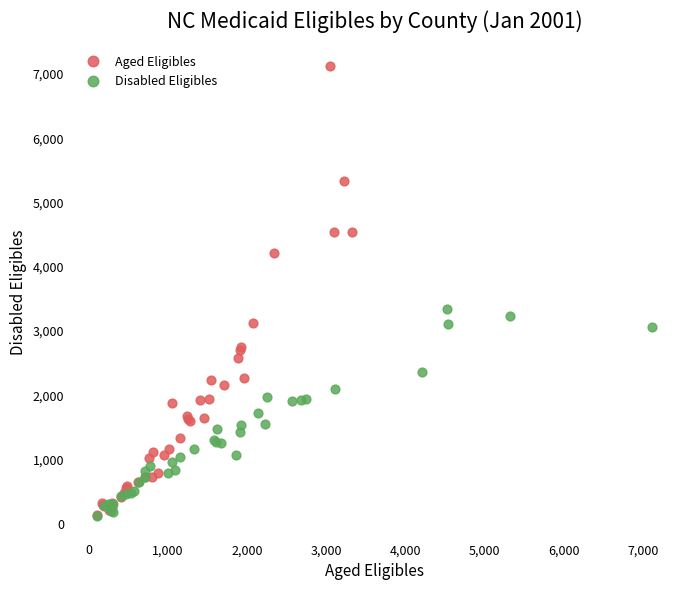

Which series reaches the maximum Y coordinate?

Aged Eligibles